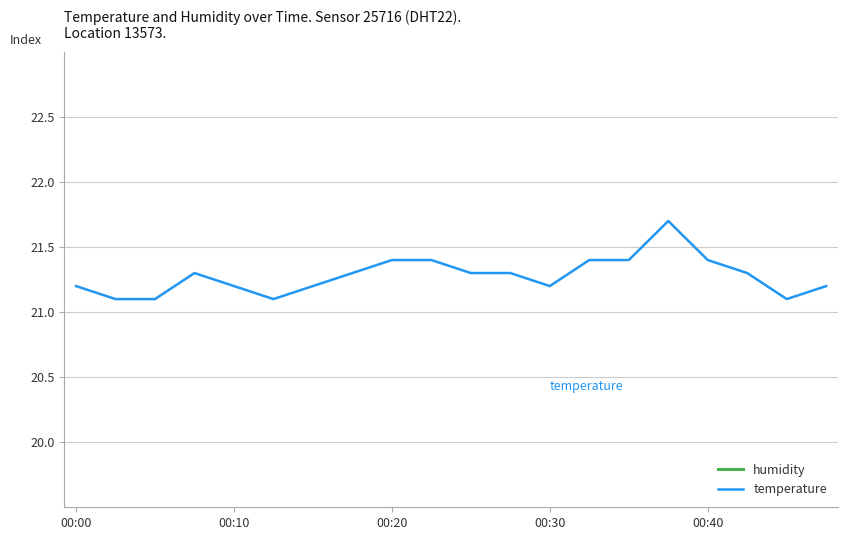

What is the minimum value for temperature?

21.1